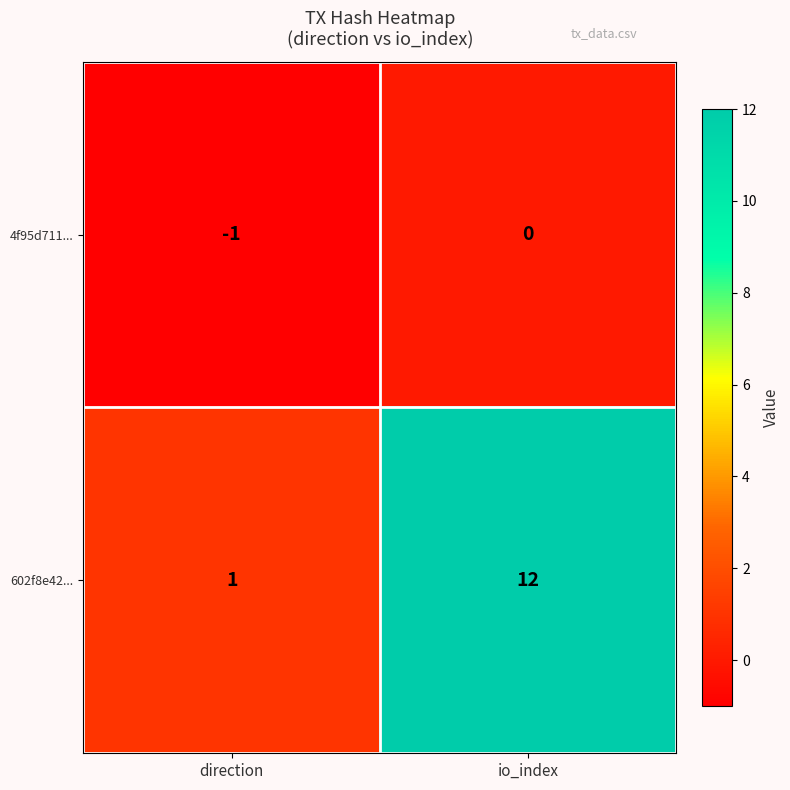

Rank the series by their average value, from lowest to highest.

4f95d711..., 602f8e42...